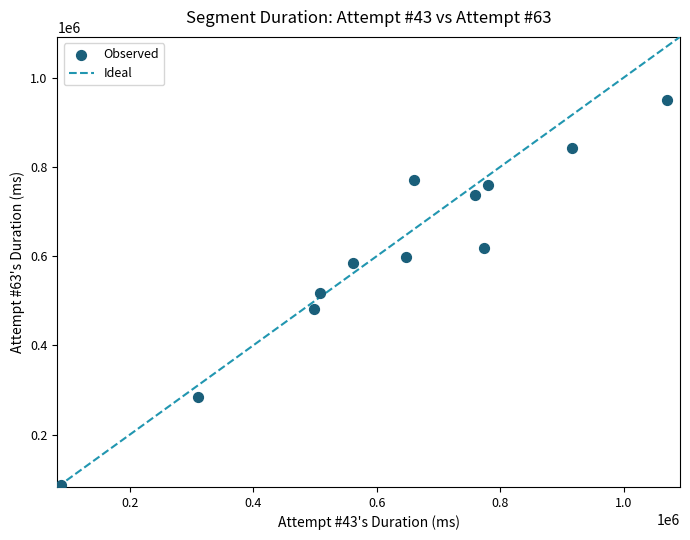

What is the range of X values (max minus min)?

981744